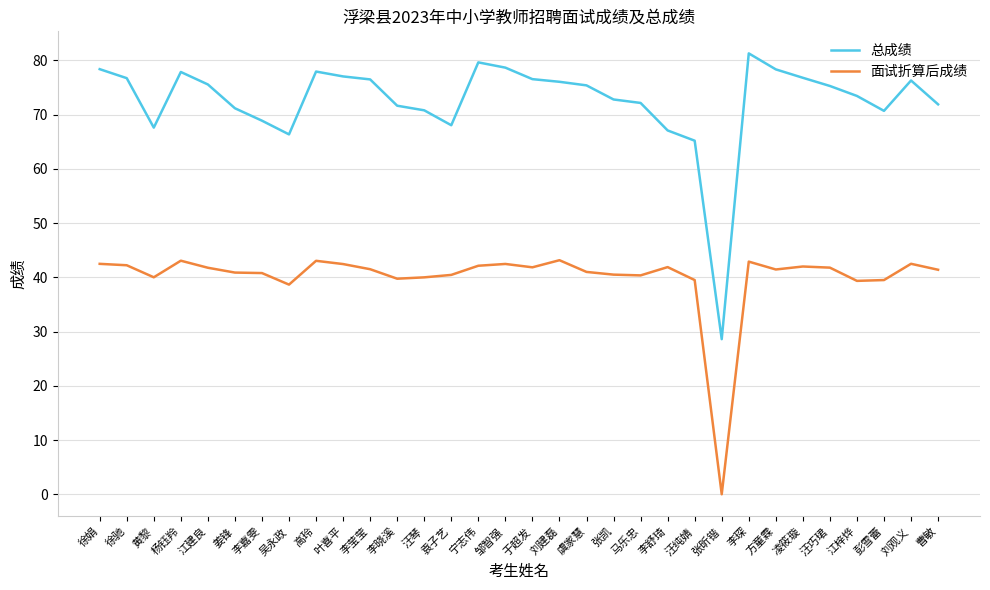

Where is 总成绩 nearest to the value 54?

汪纯婧